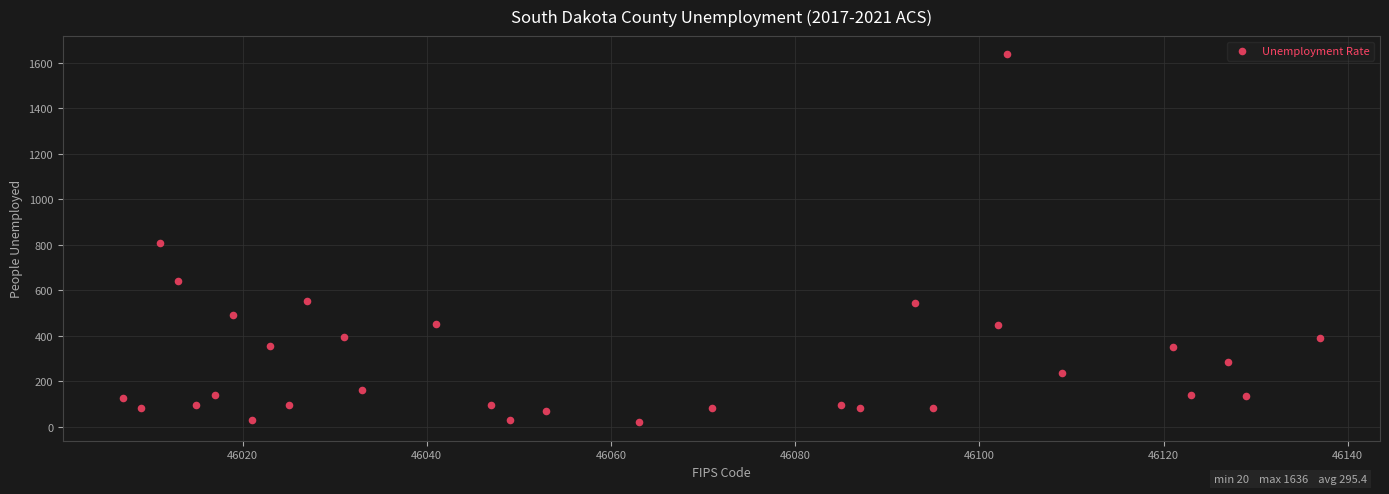

What is the range of Y values (max minus min)?

1616